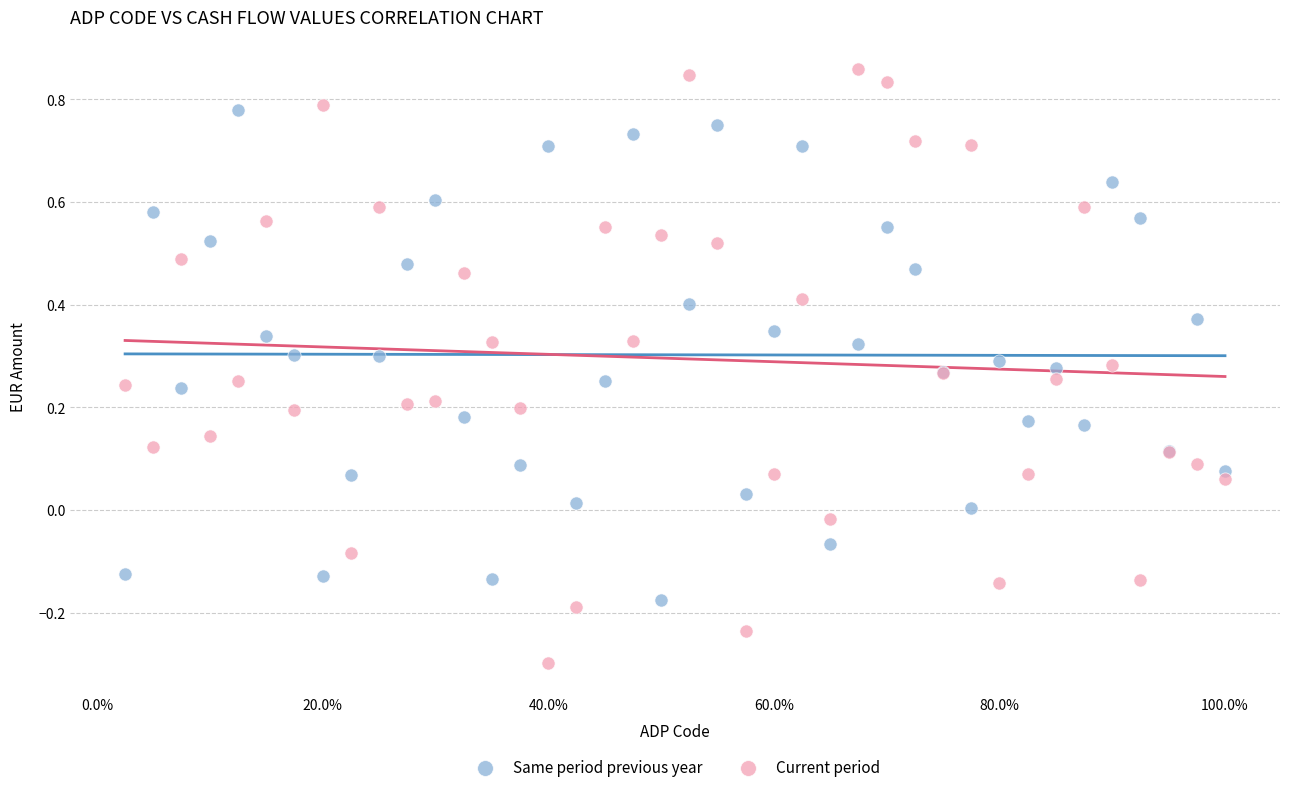

What is the X range (max minus min) for the scatter plot?

1.0